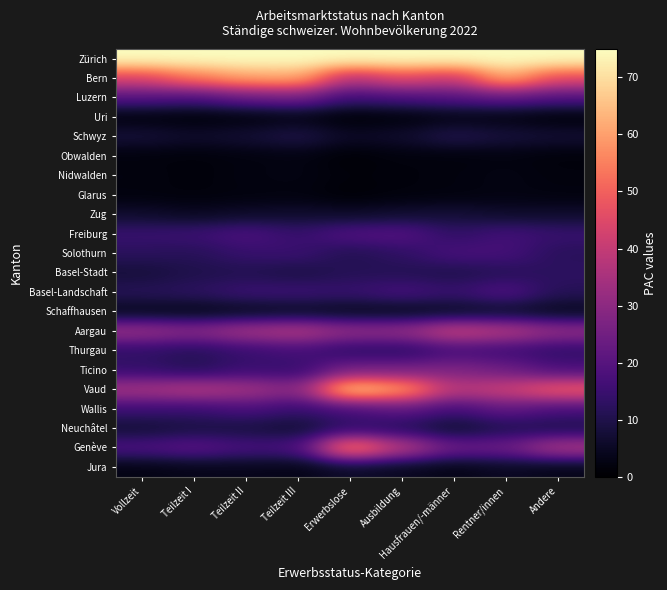

Reading left to right, what are all the values shown in this chart?

Zürich: Vollzeit=75.0	Teilzeit I=75.0	Teilzeit II=75.0	Teilzeit III=75.0	Erwerbslose=75.0	Ausbildung=75.0	Hausfrauen/-männer=75.0	Rentner/innen=75.0	Andere=75.0
Bern: Vollzeit=43.8	Teilzeit I=53.7	Teilzeit II=60.3	Teilzeit III=61.7	Erwerbslose=36.6	Ausbildung=45.4	Hausfrauen/-männer=39.8	Rentner/innen=62.2	Andere=45.6
Luzern: Vollzeit=19.5	Teilzeit I=17.7	Teilzeit II=22.9	Teilzeit III=25.2	Erwerbslose=15.4	Ausbildung=17.7	Hausfrauen/-männer=19.4	Rentner/innen=21.6	Andere=18.9
Uri: Vollzeit=1.7	Teilzeit I=1.1	Teilzeit II=1.6	Teilzeit III=2.7	Erwerbslose=0.5	Ausbildung=1.3	Hausfrauen/-männer=2.7	Rentner/innen=2.3	Andere=1.1
Schwyz: Vollzeit=8.0	Teilzeit I=6.2	Teilzeit II=7.4	Teilzeit III=10.1	Erwerbslose=5.4	Ausbildung=6.5	Hausfrauen/-männer=10.6	Rentner/innen=8.4	Andere=7.3
Obwalden: Vollzeit=1.8	Teilzeit I=1.5	Teilzeit II=2.0	Teilzeit III=2.5	Erwerbslose=0.7	Ausbildung=1.9	Hausfrauen/-männer=1.6	Rentner/innen=2.1	Andere=1.4
Nidwalden: Vollzeit=2.1	Teilzeit I=1.4	Teilzeit II=2.3	Teilzeit III=2.6	Erwerbslose=1.4	Ausbildung=1.6	Hausfrauen/-männer=2.1	Rentner/innen=2.6	Andere=1.8
Glarus: Vollzeit=1.9	Teilzeit I=1.6	Teilzeit II=2.0	Teilzeit III=2.1	Erwerbslose=0.8	Ausbildung=1.7	Hausfrauen/-männer=1.9	Rentner/innen=2.5	Andere=2.1
Zug: Vollzeit=6.3	Teilzeit I=4.7	Teilzeit II=5.9	Teilzeit III=6.6	Erwerbslose=5.8	Ausbildung=6.9	Hausfrauen/-männer=7.8	Rentner/innen=6.1	Andere=6.4
Freiburg: Vollzeit=14.7	Teilzeit I=15.3	Teilzeit II=18.1	Teilzeit III=14.3	Erwerbslose=18.9	Ausbildung=19.7	Hausfrauen/-männer=13.2	Rentner/innen=16.6	Andere=14.5
Solothurn: Vollzeit=12.2	Teilzeit I=11.5	Teilzeit II=14.3	Teilzeit III=14.9	Erwerbslose=10.6	Ausbildung=12.9	Hausfrauen/-männer=17.3	Rentner/innen=16.8	Andere=11.9
Basel-Stadt: Vollzeit=7.9	Teilzeit I=10.0	Teilzeit II=10.5	Teilzeit III=9.1	Erwerbslose=11.3	Ausbildung=11.0	Hausfrauen/-männer=9.9	Rentner/innen=11.4	Andere=12.7
Basel-Landschaft: Vollzeit=11.7	Teilzeit I=12.6	Teilzeit II=15.3	Teilzeit III=15.3	Erwerbslose=14.4	Ausbildung=17.2	Hausfrauen/-männer=14.4	Rentner/innen=19.0	Andere=11.5
Schaffhausen: Vollzeit=3.6	Teilzeit I=3.1	Teilzeit II=3.9	Teilzeit III=4.7	Erwerbslose=3.9	Ausbildung=3.7	Hausfrauen/-männer=4.7	Rentner/innen=5.5	Andere=3.9
Aargau: Vollzeit=32.3	Teilzeit I=29.3	Teilzeit II=34.8	Teilzeit III=37.3	Erwerbslose=31.2	Ausbildung=31.4	Hausfrauen/-männer=41.5	Rentner/innen=37.7	Andere=31.4
Thurgau: Vollzeit=13.2	Teilzeit I=11.4	Teilzeit II=14.3	Teilzeit III=16.7	Erwerbslose=12.3	Ausbildung=11.8	Hausfrauen/-männer=16.6	Rentner/innen=15.4	Andere=13.1
Ticino: Vollzeit=13.8	Teilzeit I=11.1	Teilzeit II=14.9	Teilzeit III=13.9	Erwerbslose=26.0	Ausbildung=25.9	Hausfrauen/-männer=27.5	Rentner/innen=24.3	Andere=17.9
Vaud: Vollzeit=34.7	Teilzeit I=37.6	Teilzeit II=34.8	Teilzeit III=28.8	Erwerbslose=69.1	Ausbildung=61.0	Hausfrauen/-männer=38.0	Rentner/innen=41.7	Andere=49.7
Wallis: Vollzeit=15.2	Teilzeit I=14.6	Teilzeit II=17.6	Teilzeit III=14.3	Erwerbslose=17.1	Ausbildung=21.4	Hausfrauen/-männer=16.3	Rentner/innen=22.0	Andere=17.2
Neuchâtel: Vollzeit=7.2	Teilzeit I=8.8	Teilzeit II=8.6	Teilzeit III=6.8	Erwerbslose=12.9	Ausbildung=11.3	Hausfrauen/-männer=6.2	Rentner/innen=10.3	Andere=9.7
Genève: Vollzeit=18.3	Teilzeit I=20.9	Teilzeit II=17.5	Teilzeit III=17.6	Erwerbslose=58.5	Ausbildung=38.8	Hausfrauen/-männer=24.1	Rentner/innen=24.5	Andere=36.5
Jura: Vollzeit=2.7	Teilzeit I=3.6	Teilzeit II=3.9	Teilzeit III=3.2	Erwerbslose=5.6	Ausbildung=4.5	Hausfrauen/-männer=3.1	Rentner/innen=4.8	Andere=3.4